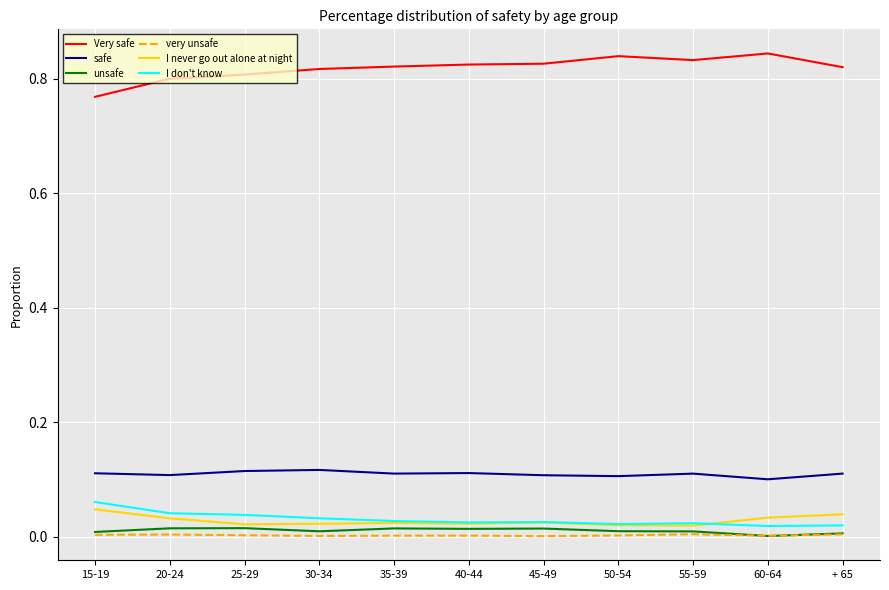

Between 15-19 and 35-39, which series saw the biggest shift?

Very safe